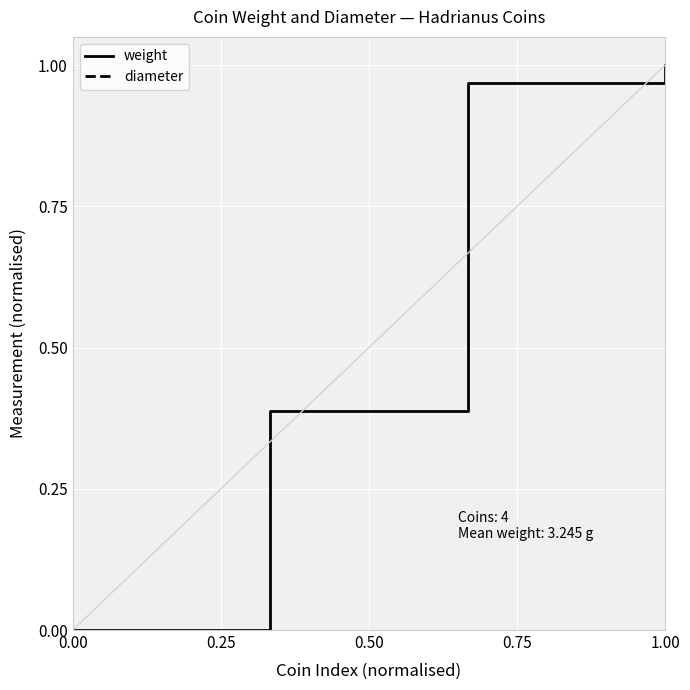

List the series in order of their peak value, lowest first.

weight, diameter